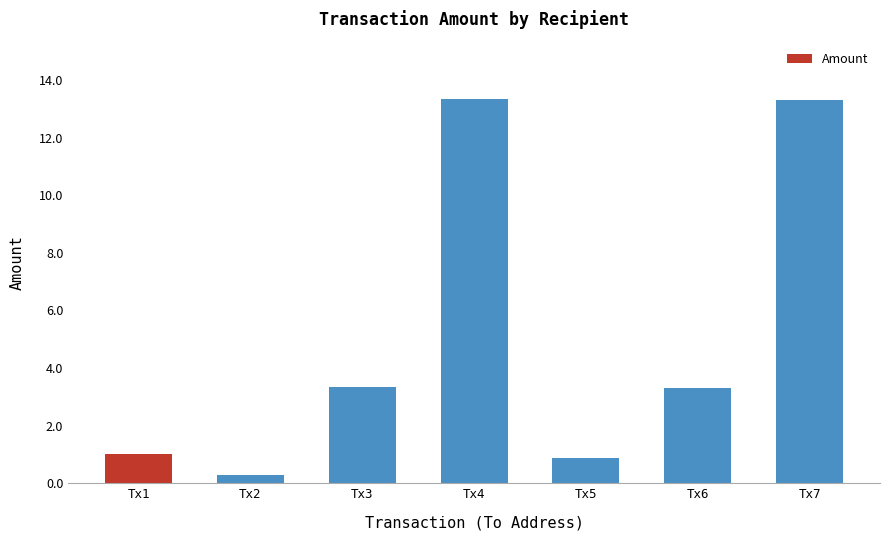

What is the greatest value displayed?

13.3